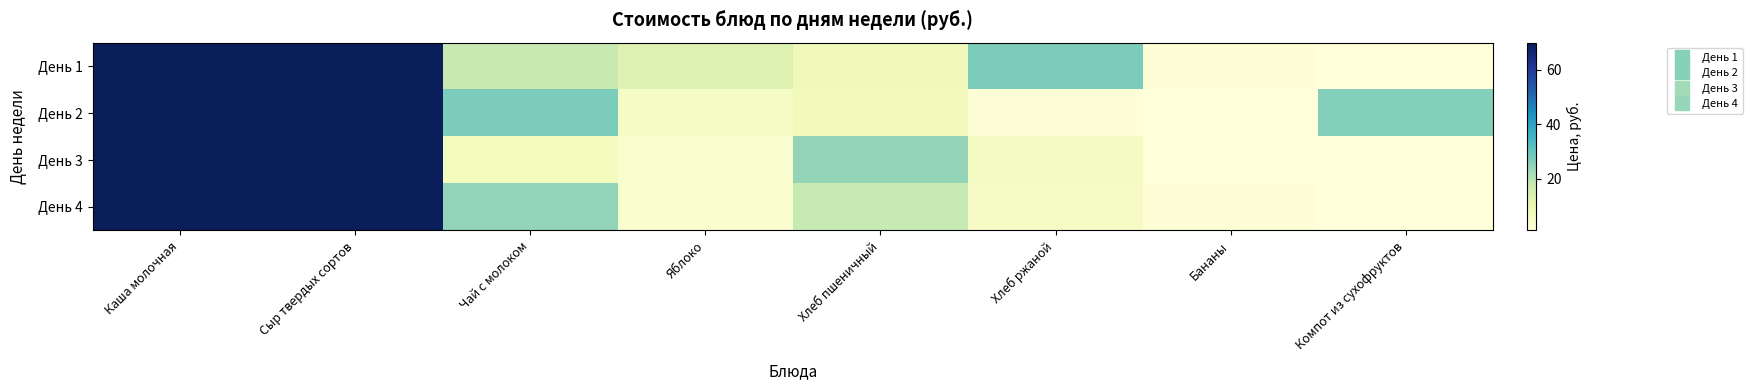

Which category has the highest value across all series?

Каша молочная